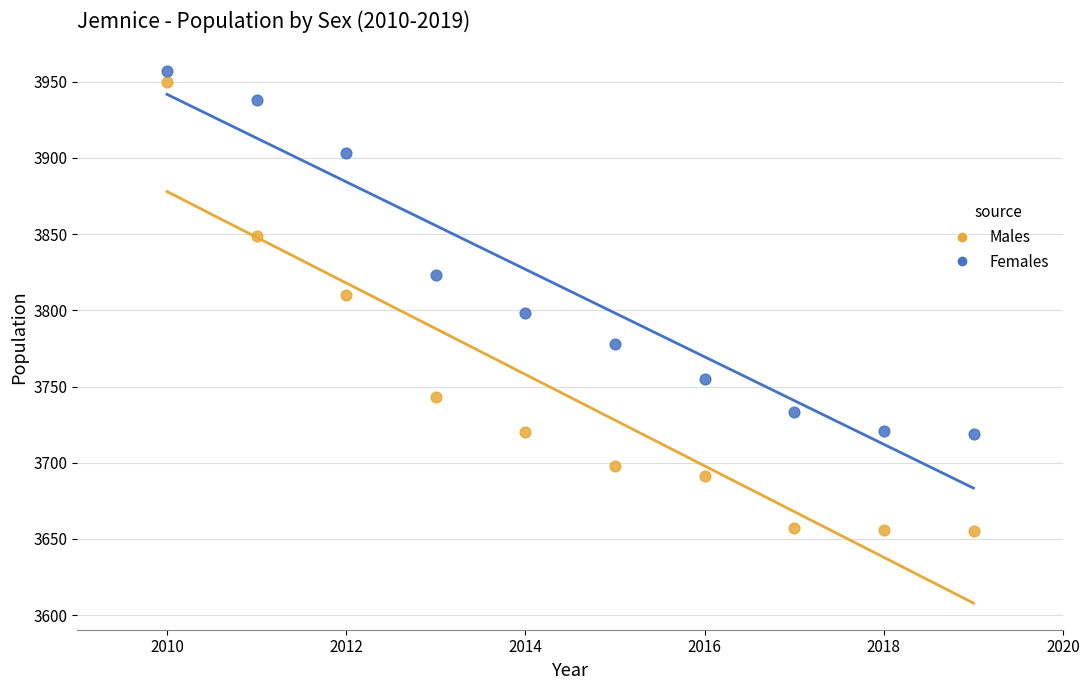

In the Females series, what Y value is closest to 3838?

3823